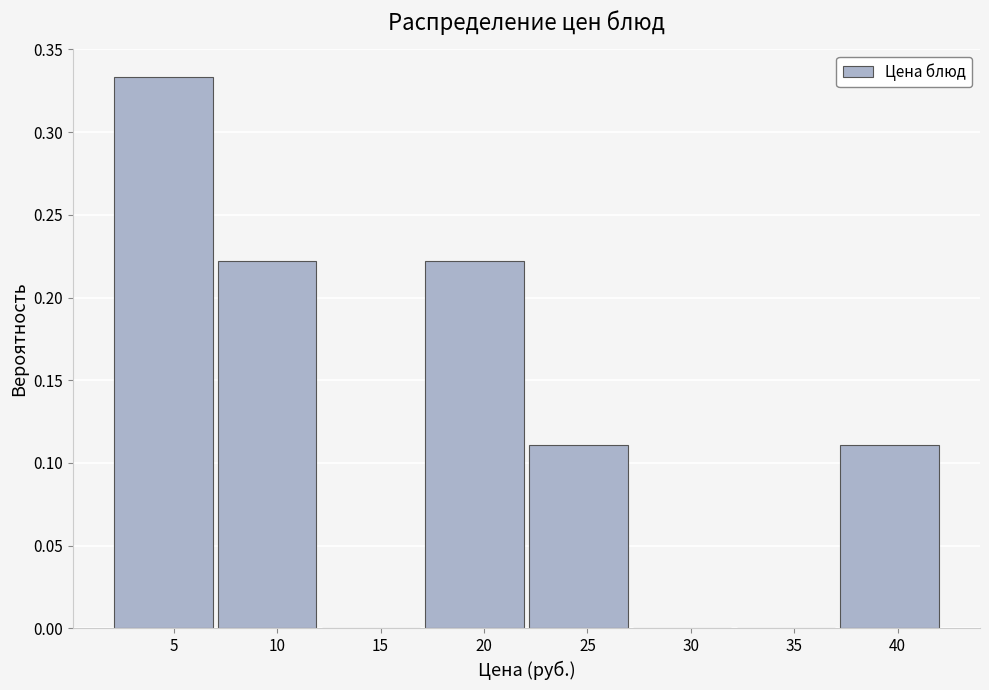

Over which range of the x-axis is the bar tallest?

2 to 7